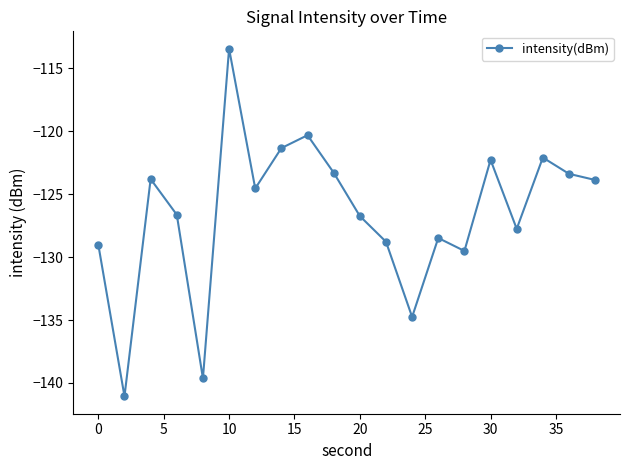

What is the smallest value displayed?

-141.1